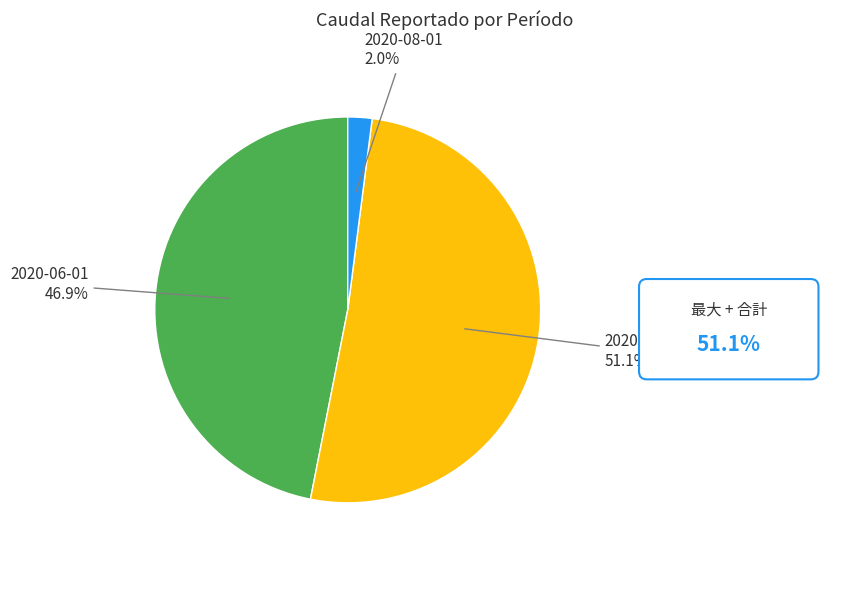

Is there a majority slice in this chart?

Yes